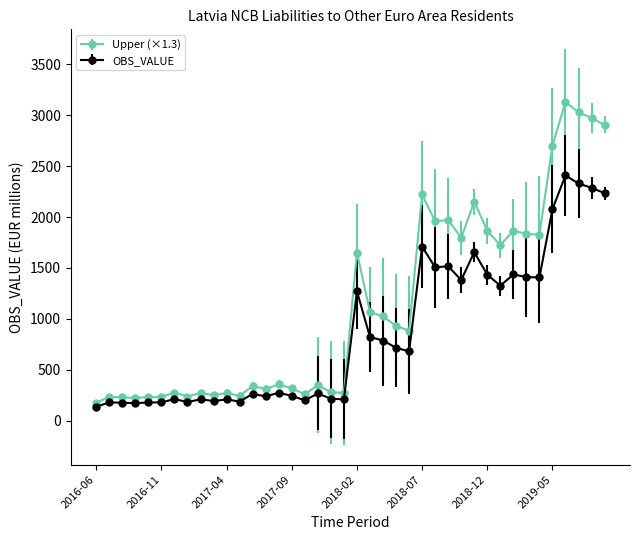

Count the number of data series in this chart.

2